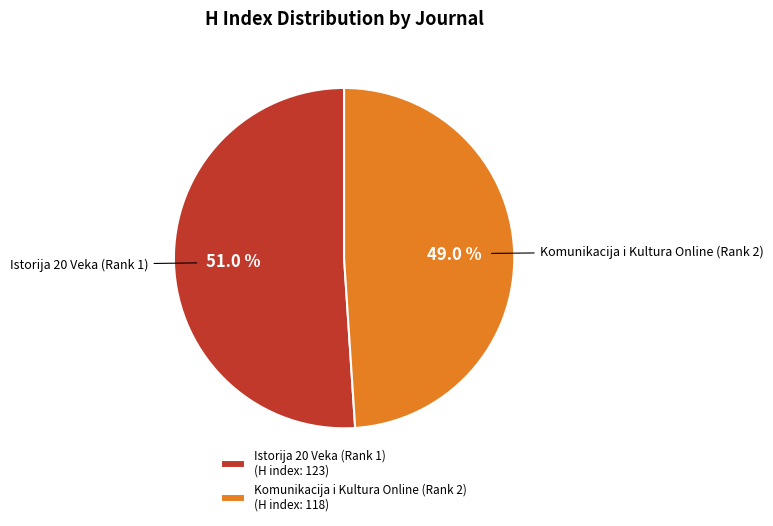

Which has a higher value, Komunikacija i Kultura Online (Rank 2) or Istorija 20 Veka (Rank 1)?

Istorija 20 Veka (Rank 1)